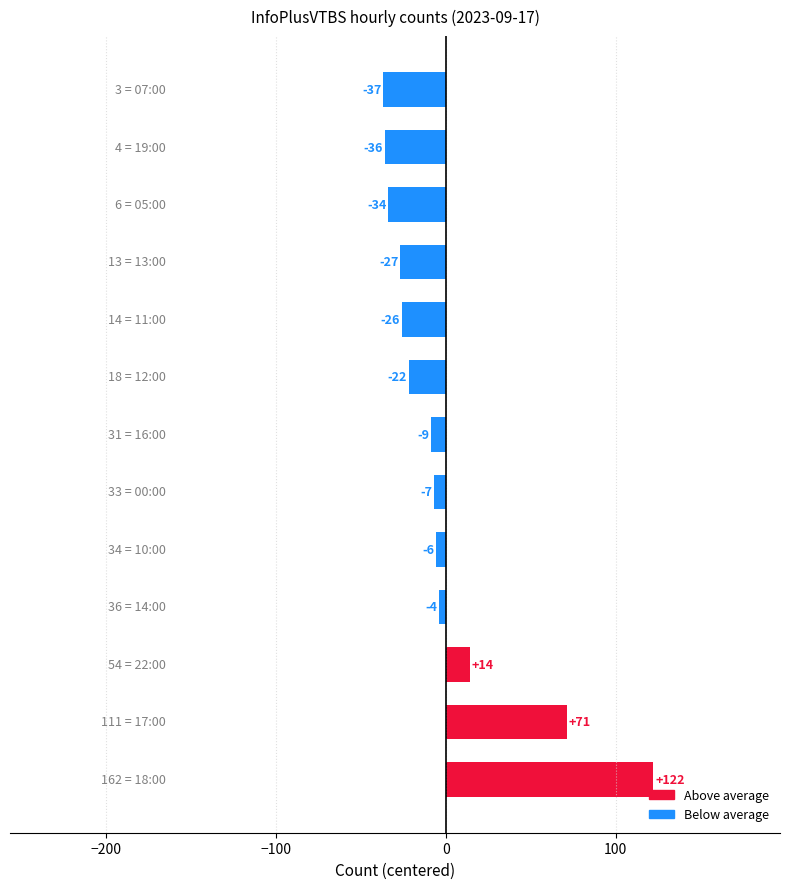

What is the greatest value displayed?

122.1